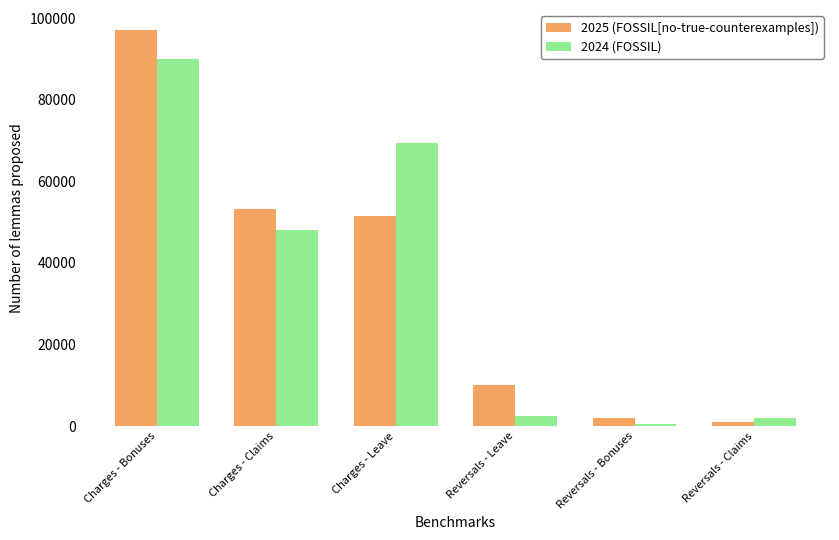

Reading left to right, extract all data points from this chart.

2025 (FOSSIL[no-true-counterexamples]): Charges - Bonuses=97170	Charges - Claims=53200	Charges - Leave=51500	Reversals - Leave=10000	Reversals - Bonuses=1900	Reversals - Claims=1100
2024 (FOSSIL): Charges - Bonuses=90000	Charges - Claims=48000	Charges - Leave=69500	Reversals - Leave=2500	Reversals - Bonuses=437	Reversals - Claims=2000